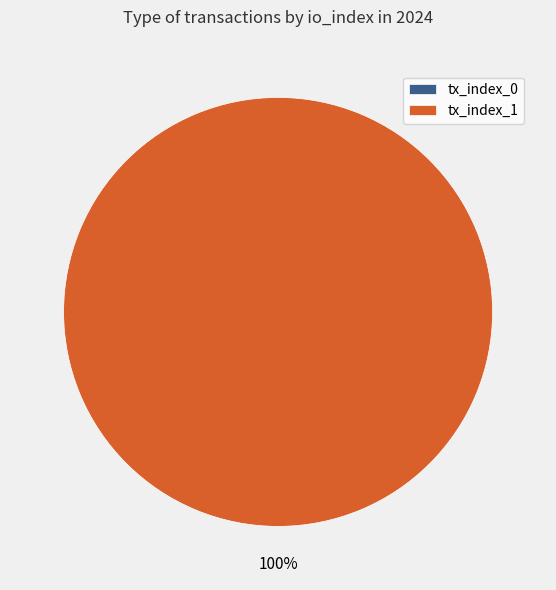

To the nearest percent, what is the average slice percentage?

50%